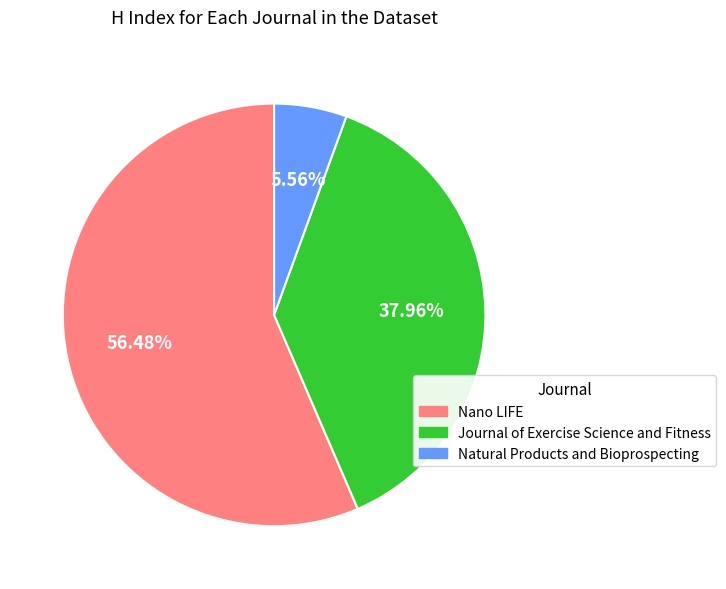

Between Nano LIFE and Natural Products and Bioprospecting, which is larger?

Nano LIFE